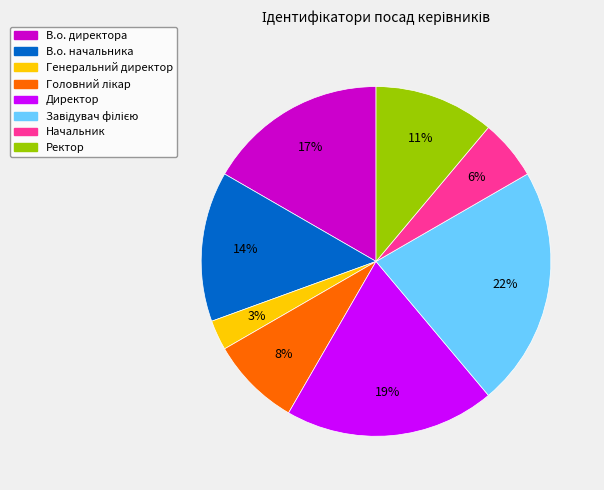

Approximately how many times larger is the value at Начальник compared to Ректор?

0.5